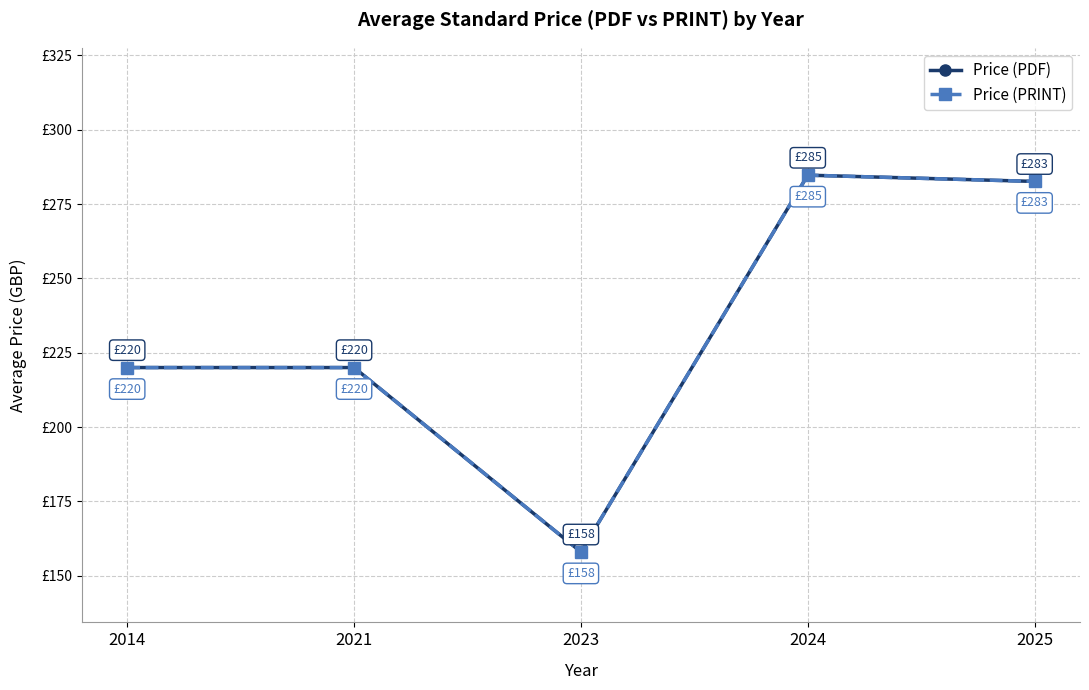

What is the minimum value for Price (PRINT)?

158.0